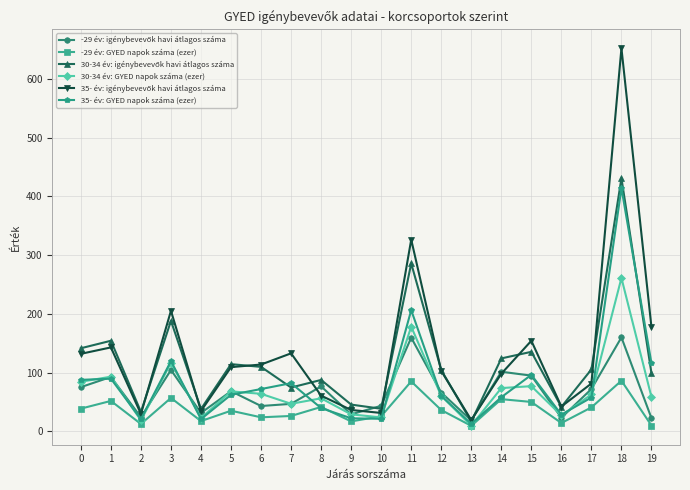

What is the spread (max minus min) of values at 17?

64.7